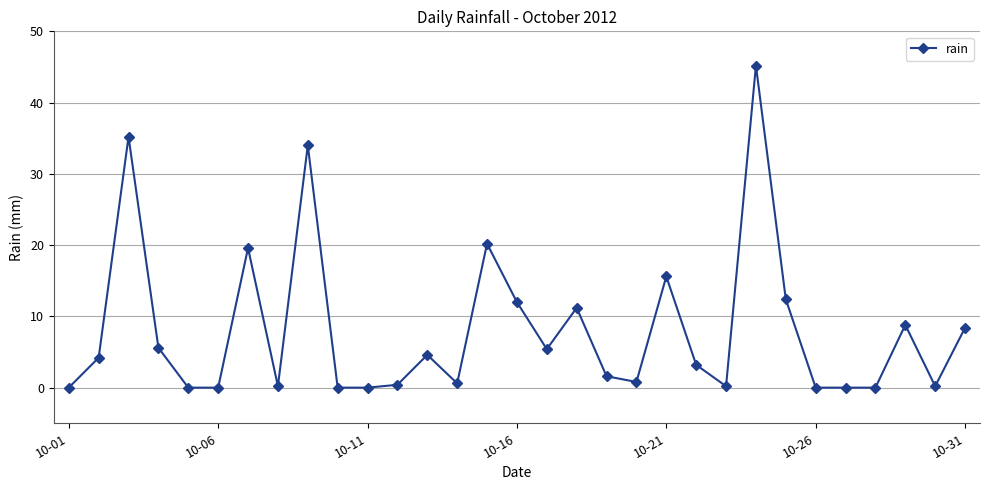

True or false: there are more than 0 points higher than both neighbors.

True